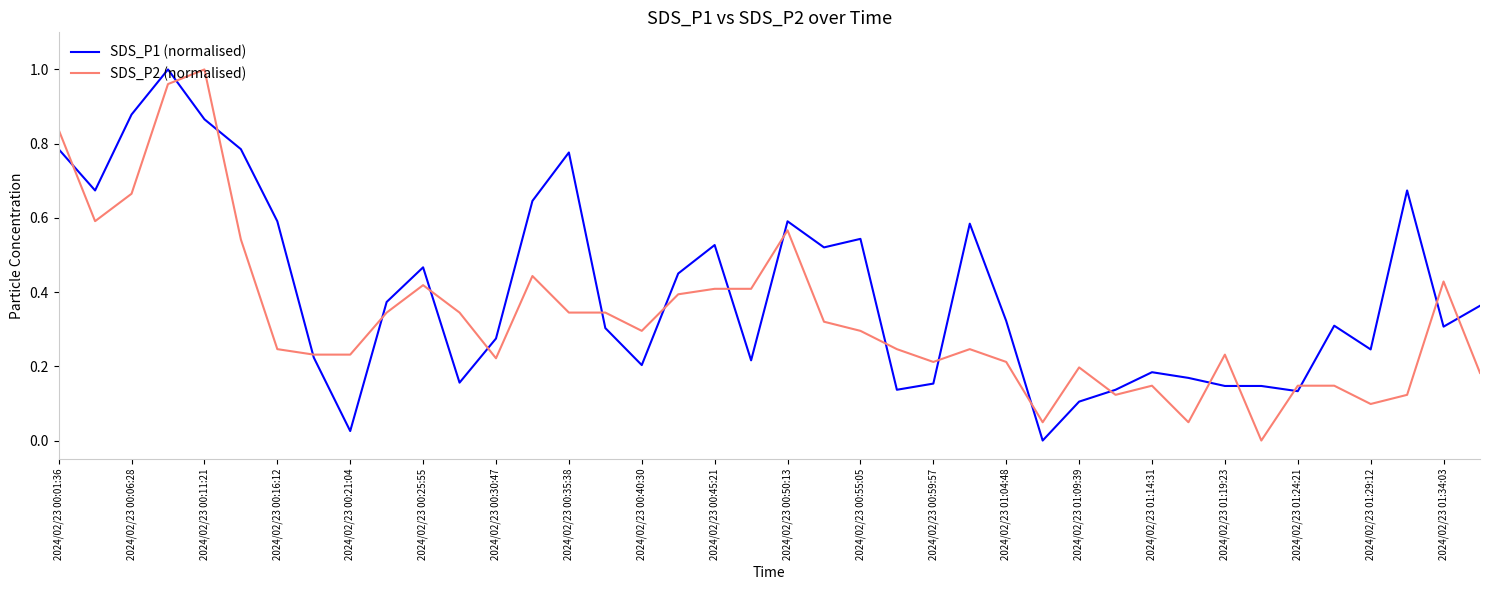

List the series in order of their overall mean, highest first.

SDS_P1 (normalised), SDS_P2 (normalised)